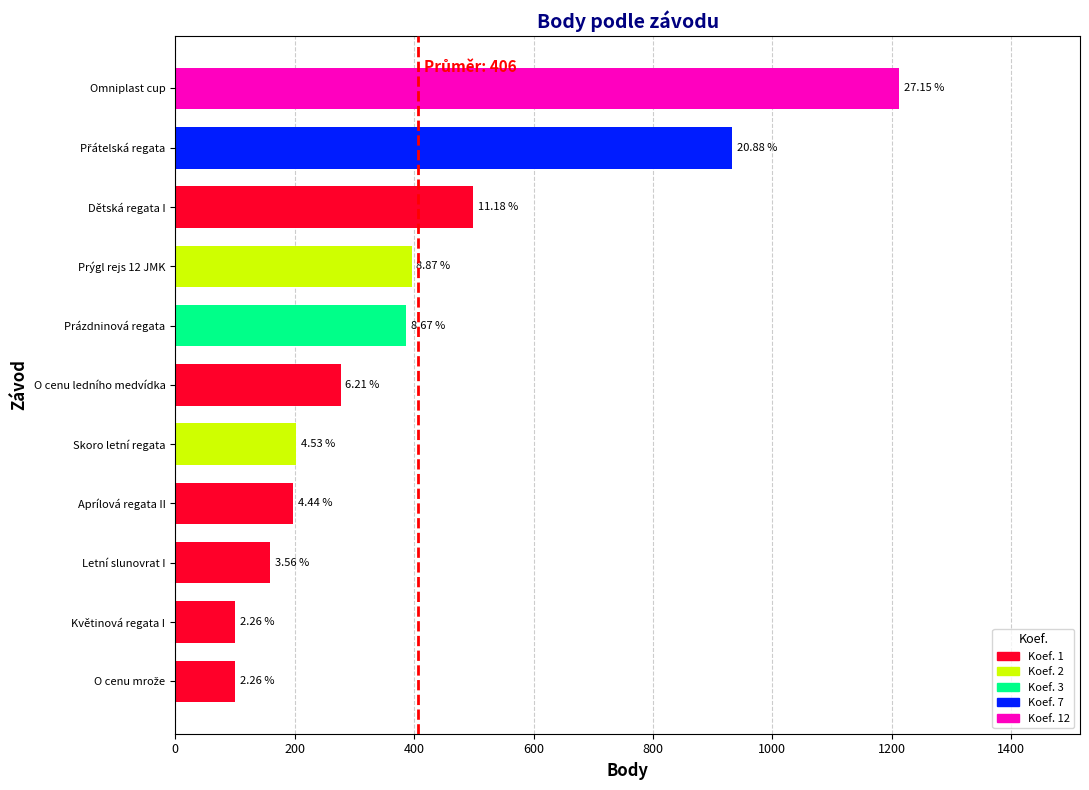

How many bars are there in total?

11